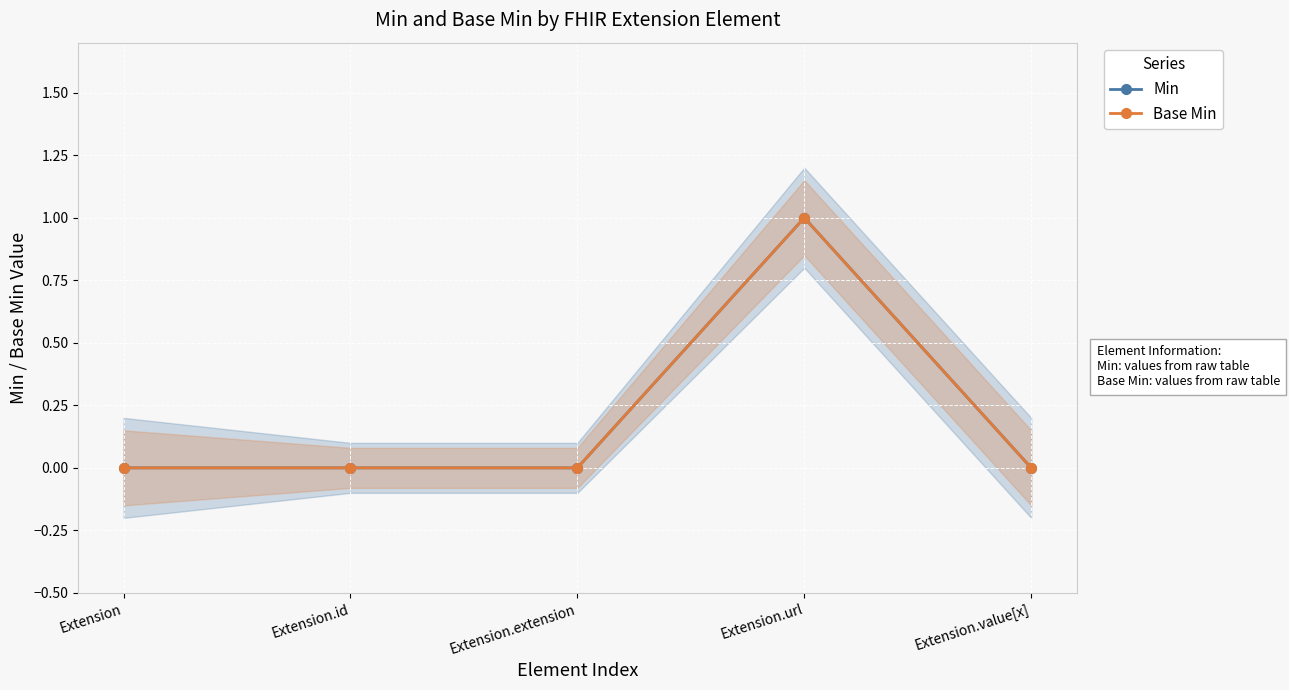

Is it true that Min equals 1 at Extension.extension?

False